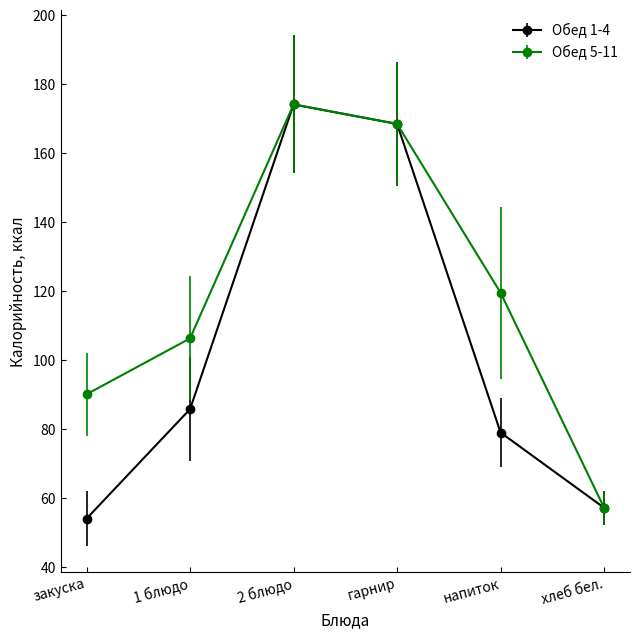

At which label is Обед 1-4 closest to 114?

1 блюдо